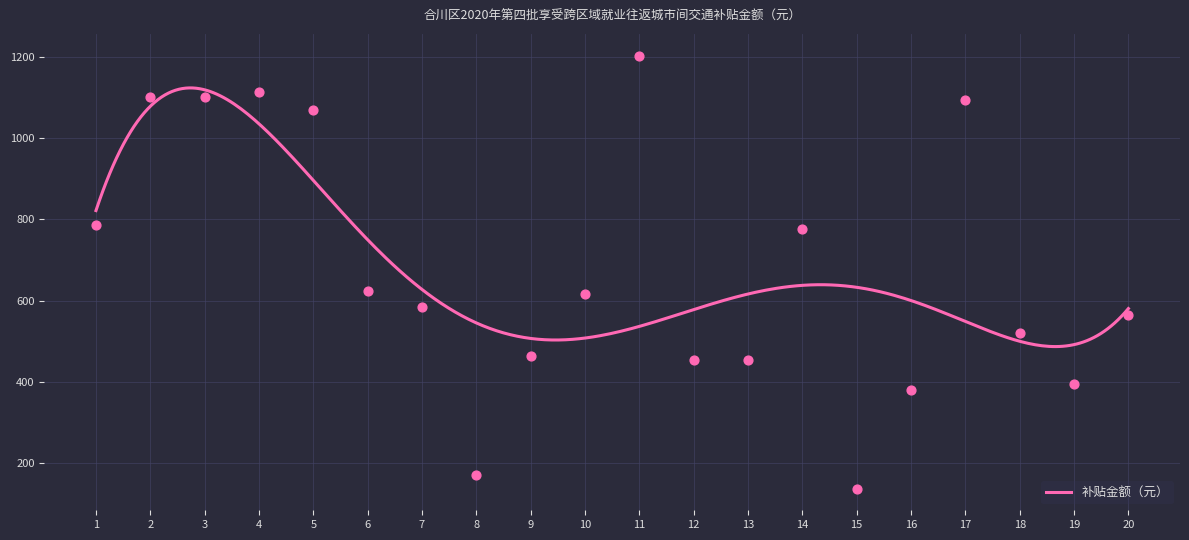

What is the ratio of the value at 1 to the value at 2?

0.7